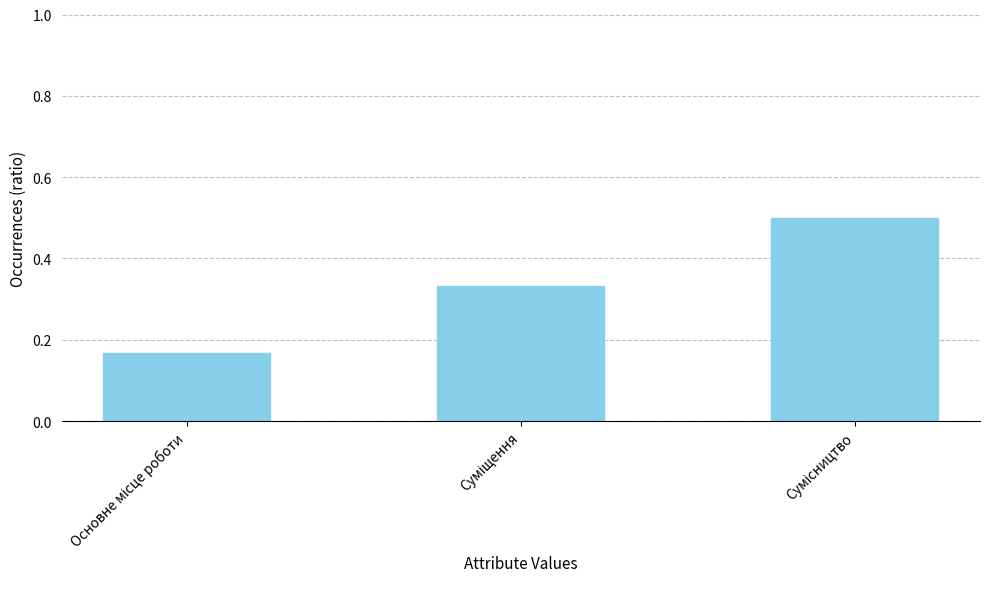

How many values are between 0 and 1?

3